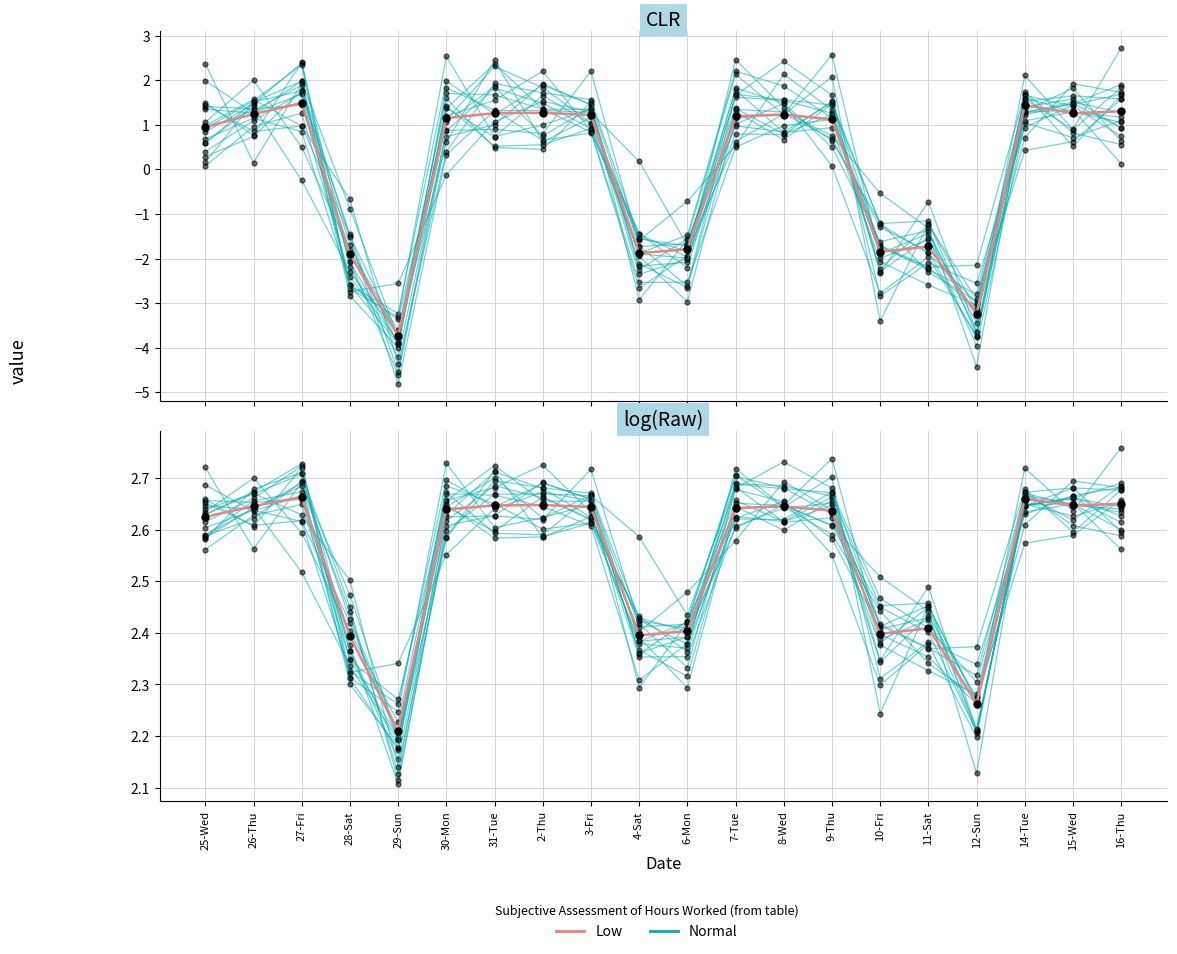

What are all the series names shown in the legend?

Normal, Low